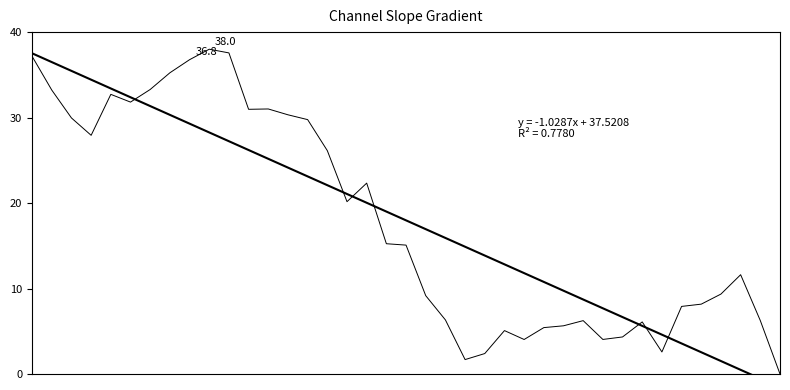

Is it true that Trend equals 12.8 at 24?

True